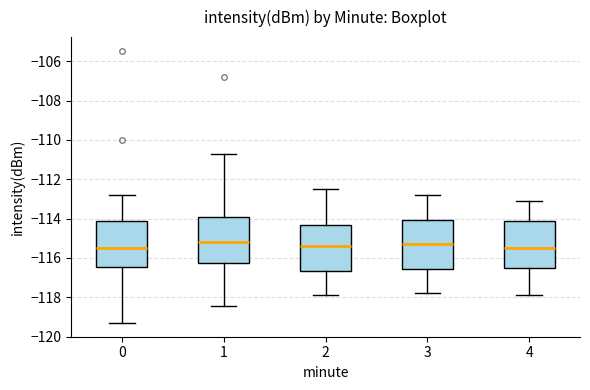

Where is the lower edge of the box at x = 3 on the y-axis? The values are not printed on the chart, so give them approximately, as read against the axis.

-116.6